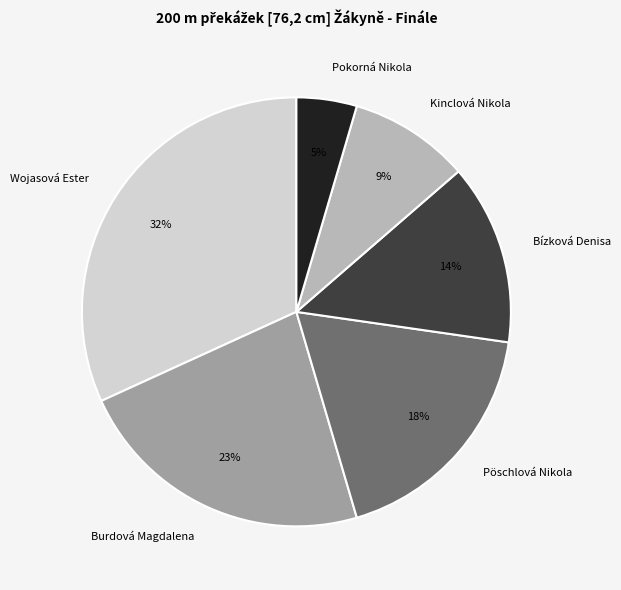

How many slices are in this pie chart?

6